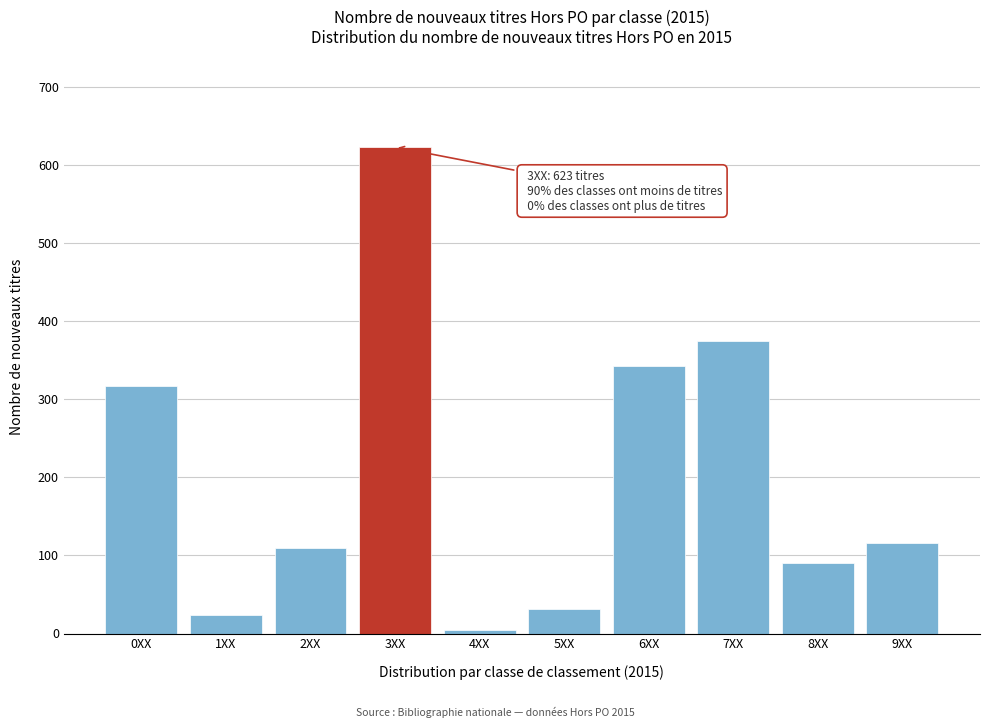

Reading left to right, list all the values displayed in this chart.

317	24	110	623	5	32	342	375	90	116